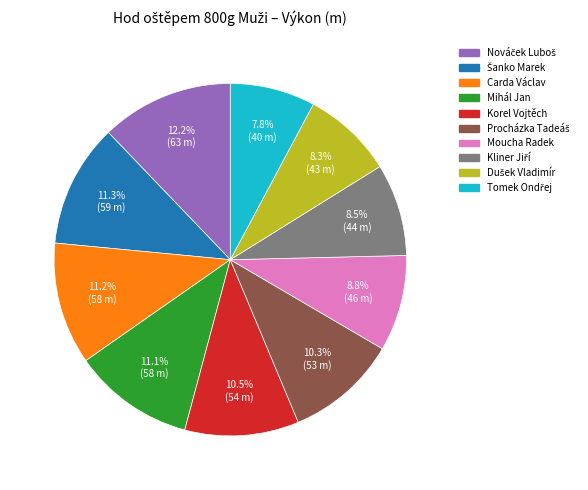

Does any single category account for the majority?

No